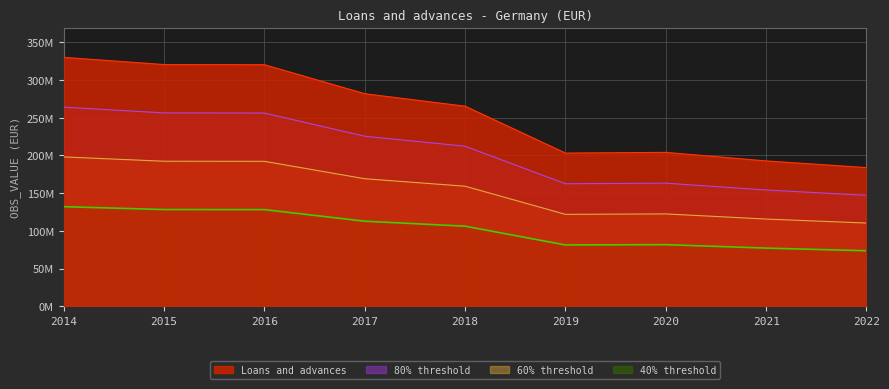

What is the sum of all values?

2301363449